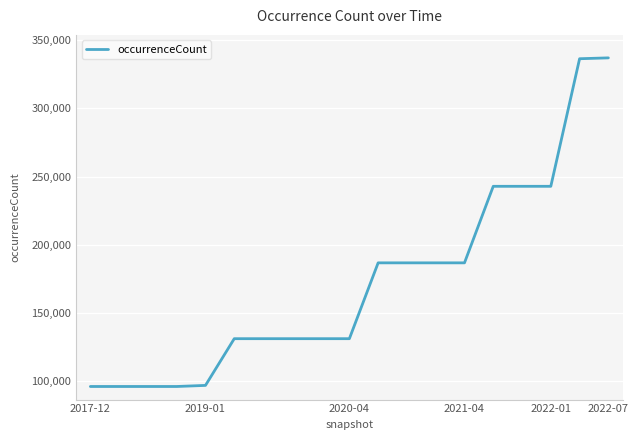

What is the minimum value shown in the chart?

96028